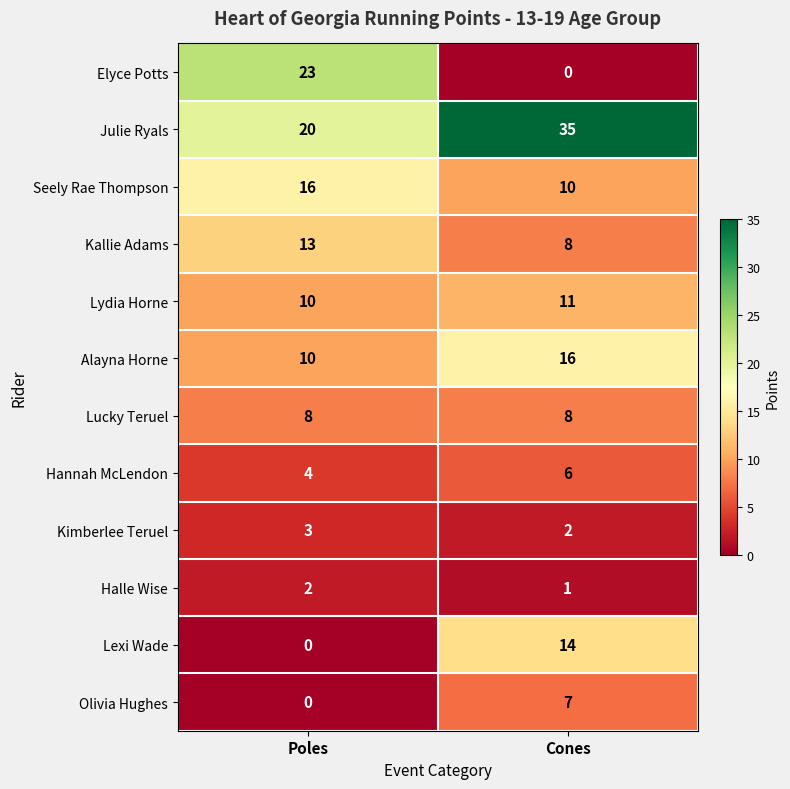

The value of Elyce Potts at Poles is 23. True or false?

True